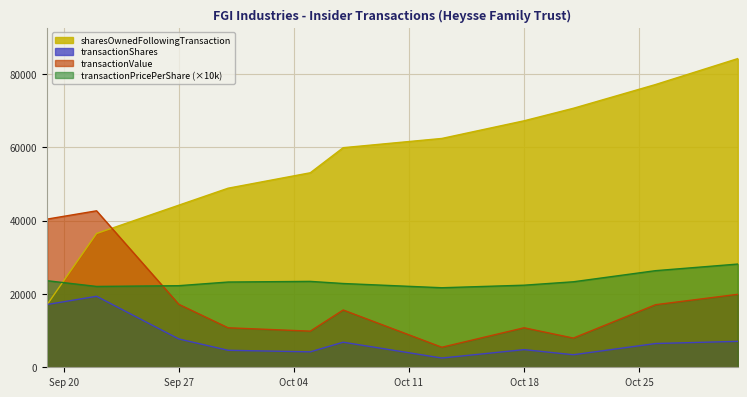

How many interior local peaks does the transactionPricePerShare series have?

1